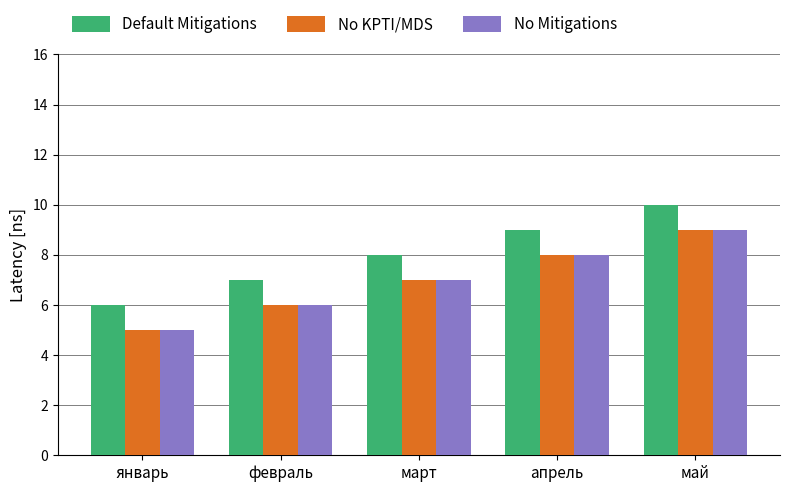

Reading right to left, list all the values displayed in this chart.

Default Mitigations: май=10	апрель=9	март=8	февраль=7	январь=6
No KPTI/MDS: май=9	апрель=8	март=7	февраль=6	январь=5
No Mitigations: май=9	апрель=8	март=7	февраль=6	январь=5